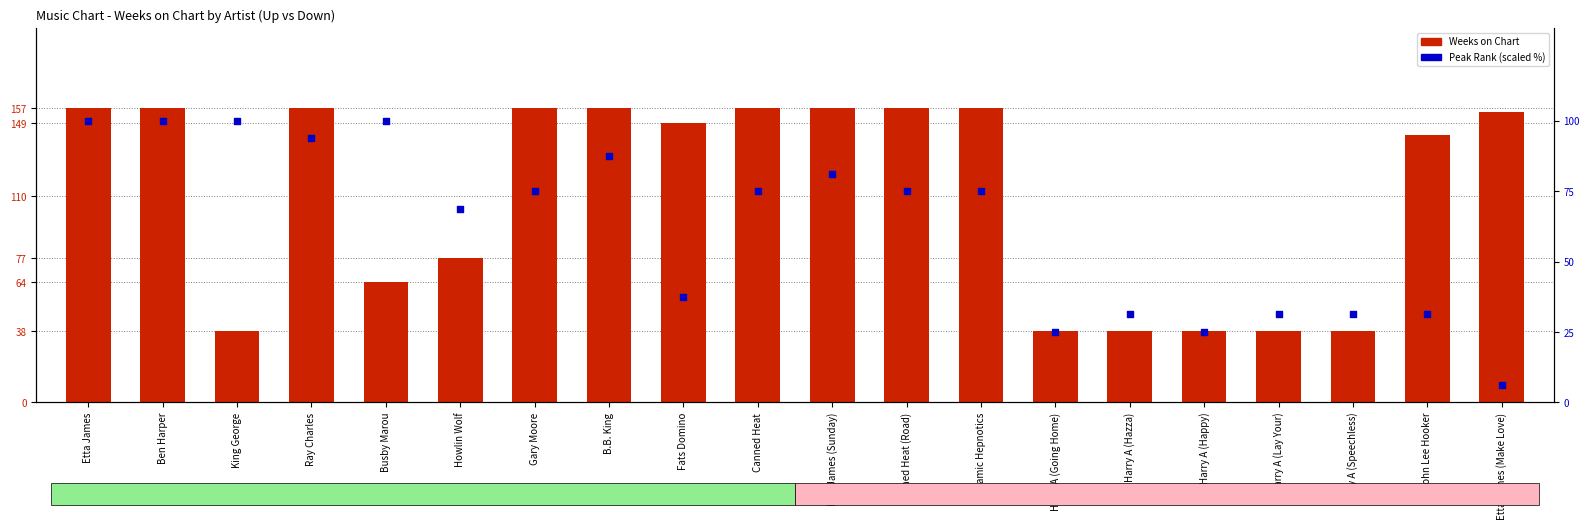

What are all the series names shown in the legend?

Weeks on Chart, Peak Rank (scaled)